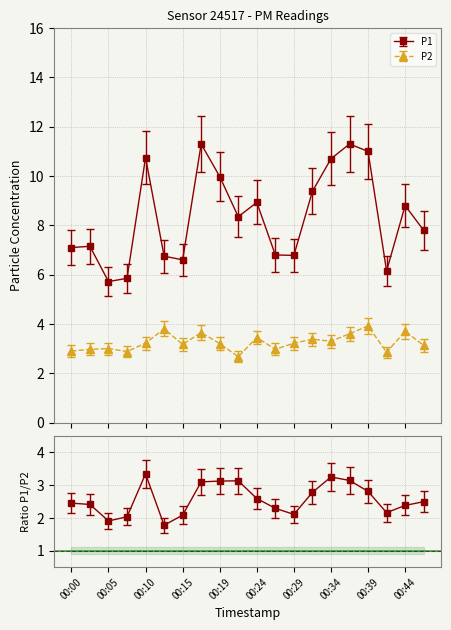

True or false: P1 and P2 cross at least once.

False